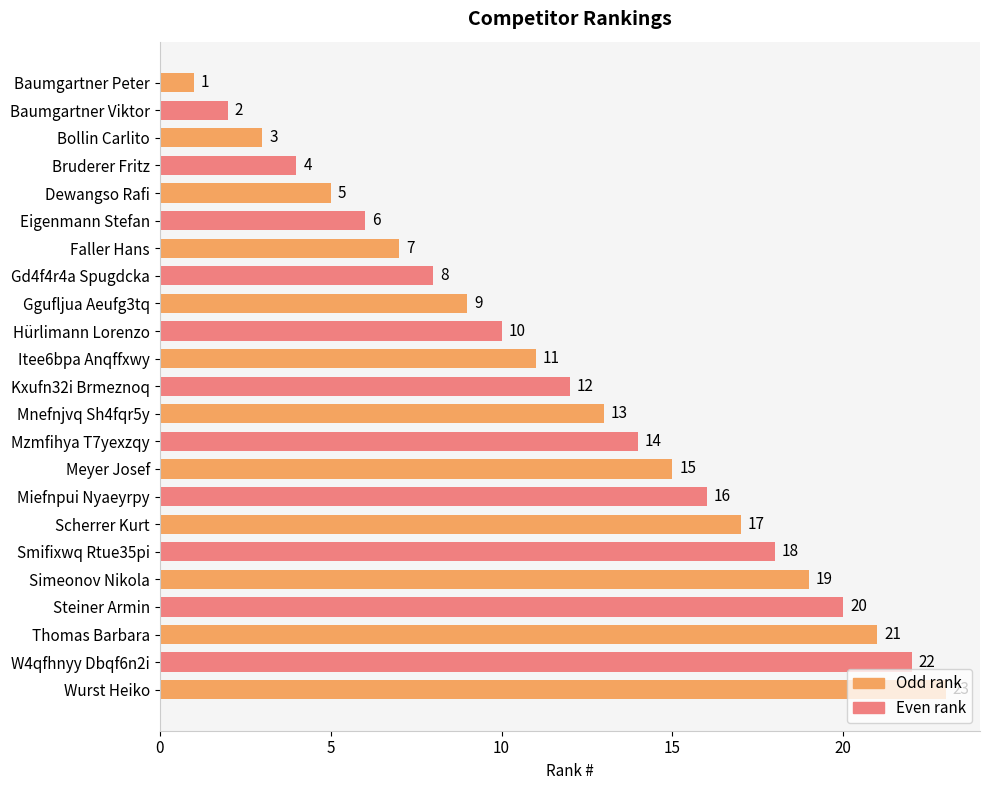

Where is the data nearest to the value 12?

Kxufn32i Brmeznoq